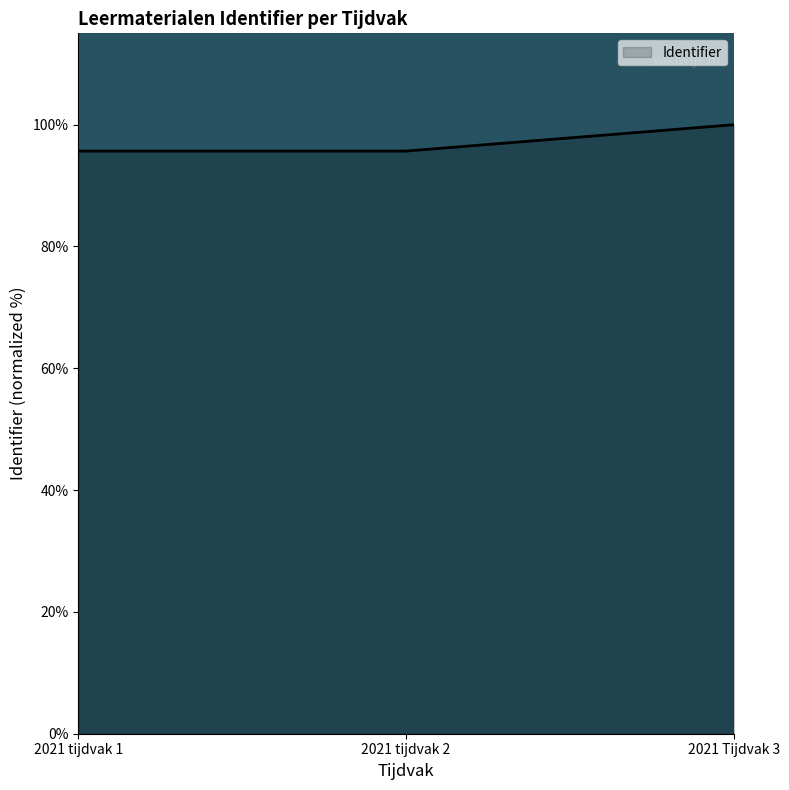

Reading right to left, transcribe all the data shown in this chart.

2021 Tijdvak 3=100.0	2021 tijdvak 2=95.7	2021 tijdvak 1=95.7